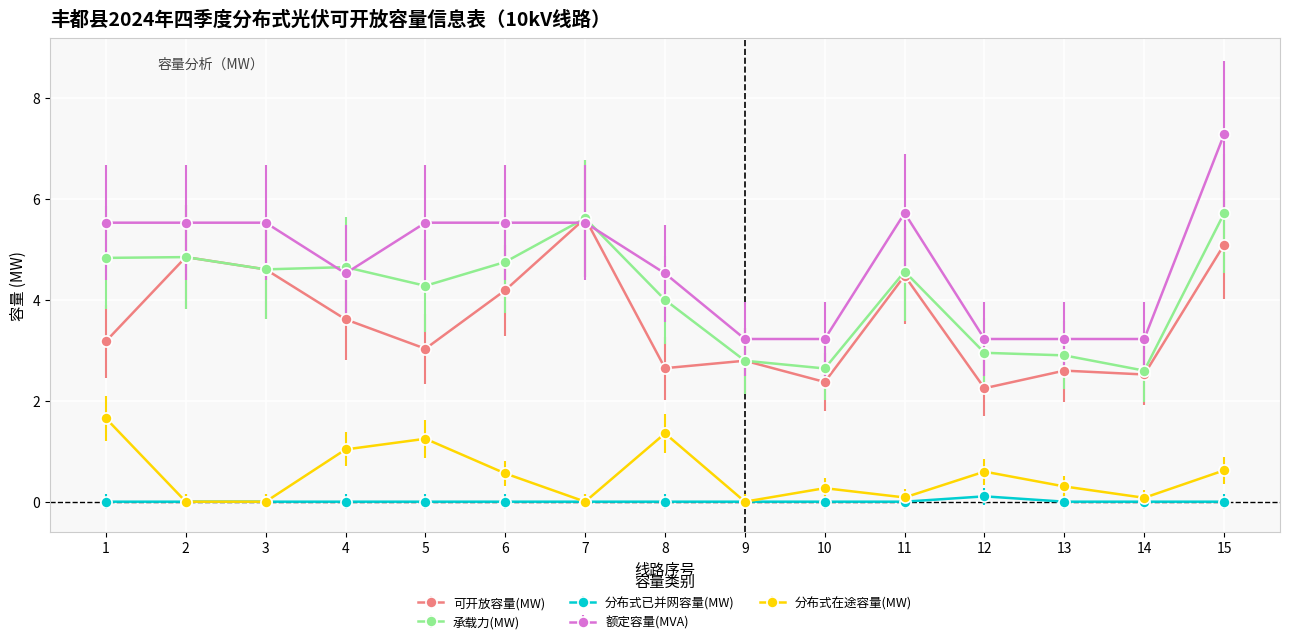

How many distinct data groups are displayed?

5